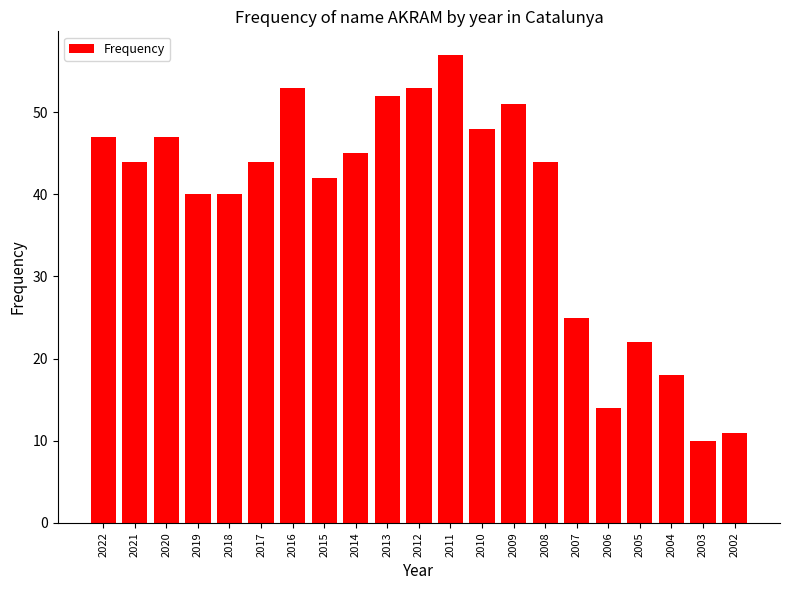

What is the value of the 21st bar from the left?

11